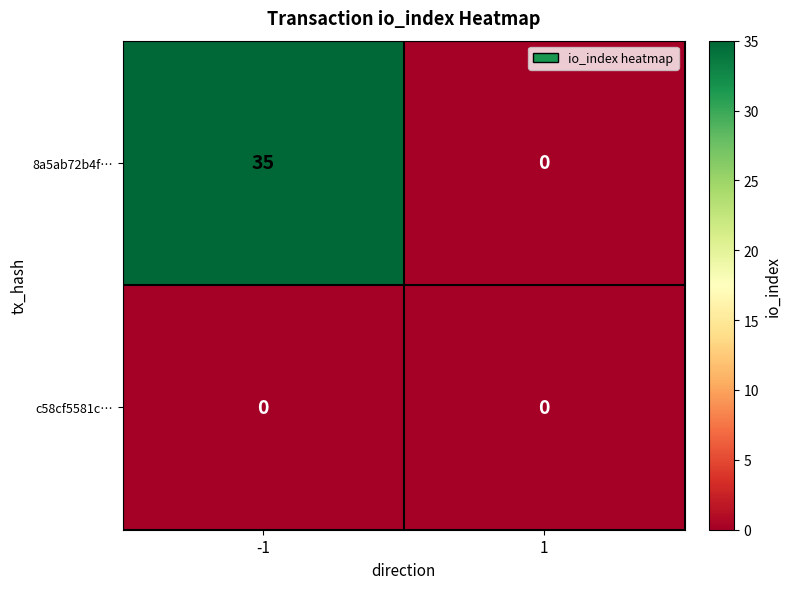

What is the spread (max minus min) of values at -1?

35